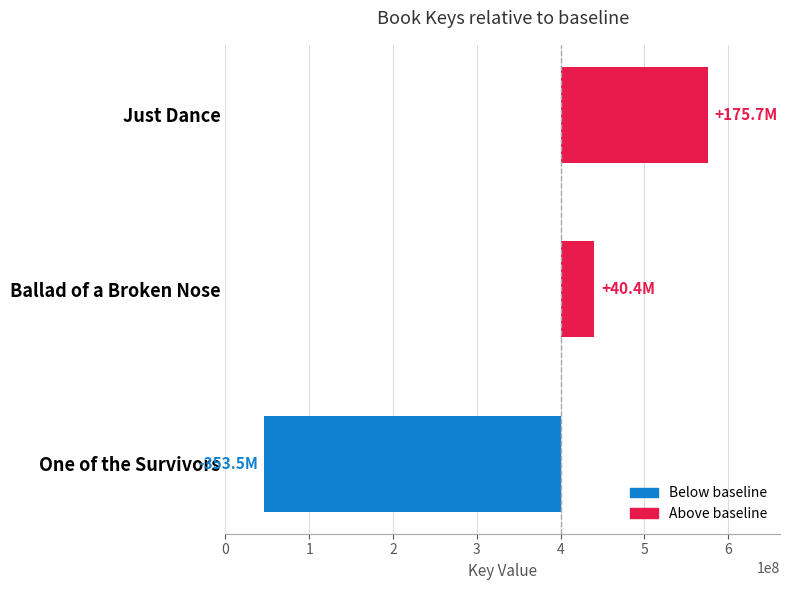

What is the change in value from Just Dance to Ballad of a Broken Nose?

-135312902